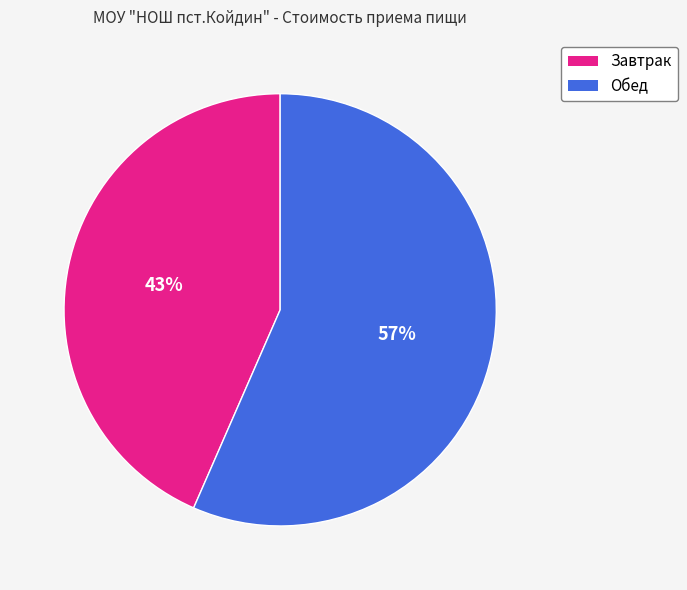

Count the number of slices in the pie.

2